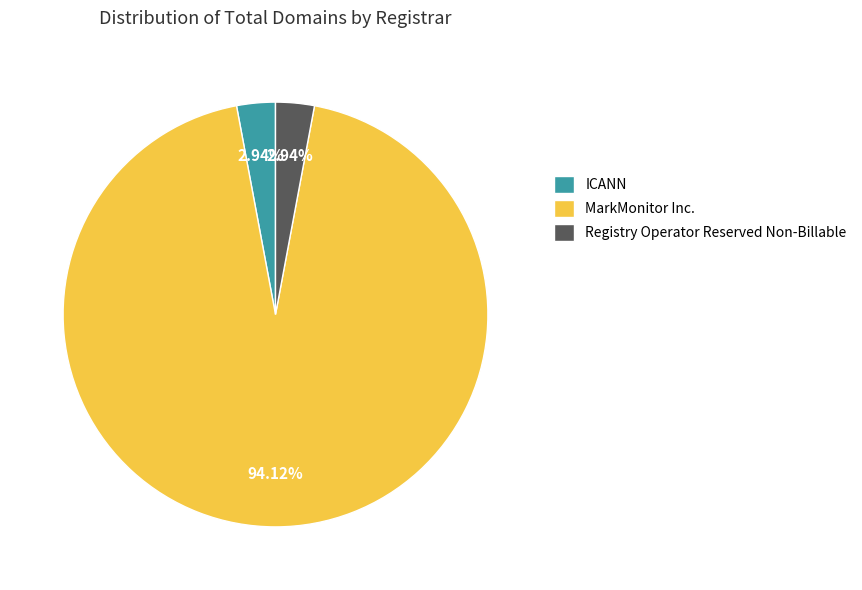

How many slices are in this pie chart?

3